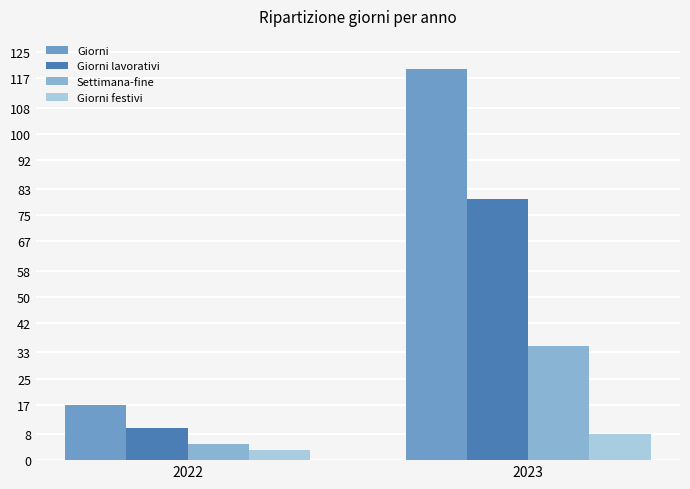

Rank the categories by Giorni value from highest to lowest.

2023, 2022